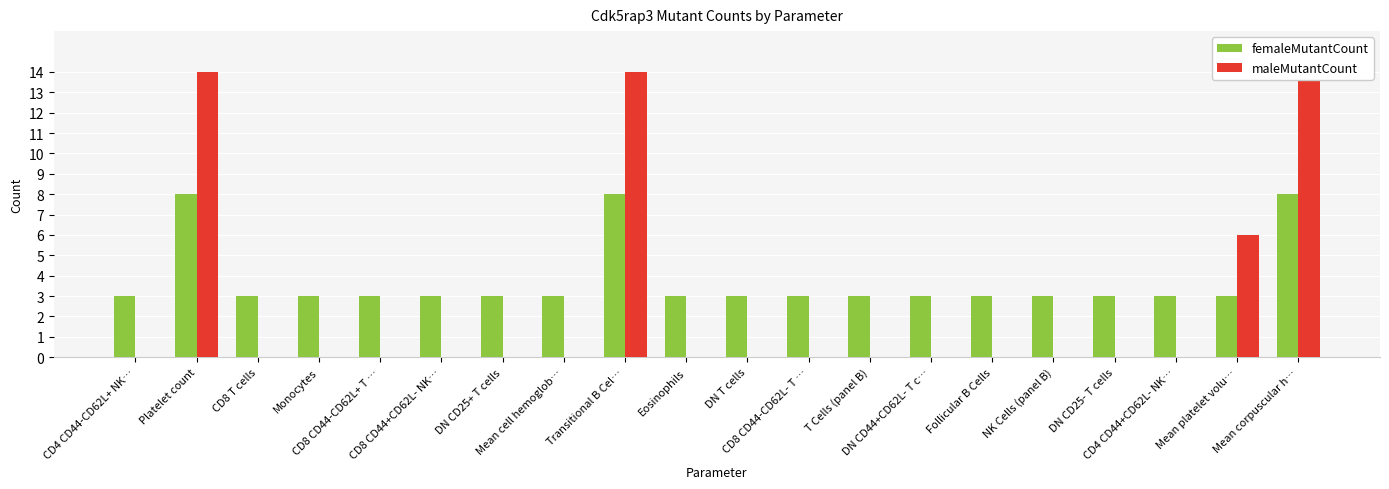

How many femaleMutantCount values are between 3 and 4?

17